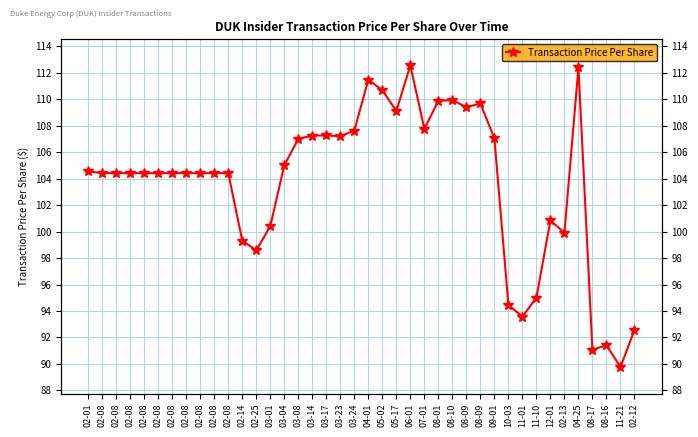

Is this an area chart (filled region under the line)?

No